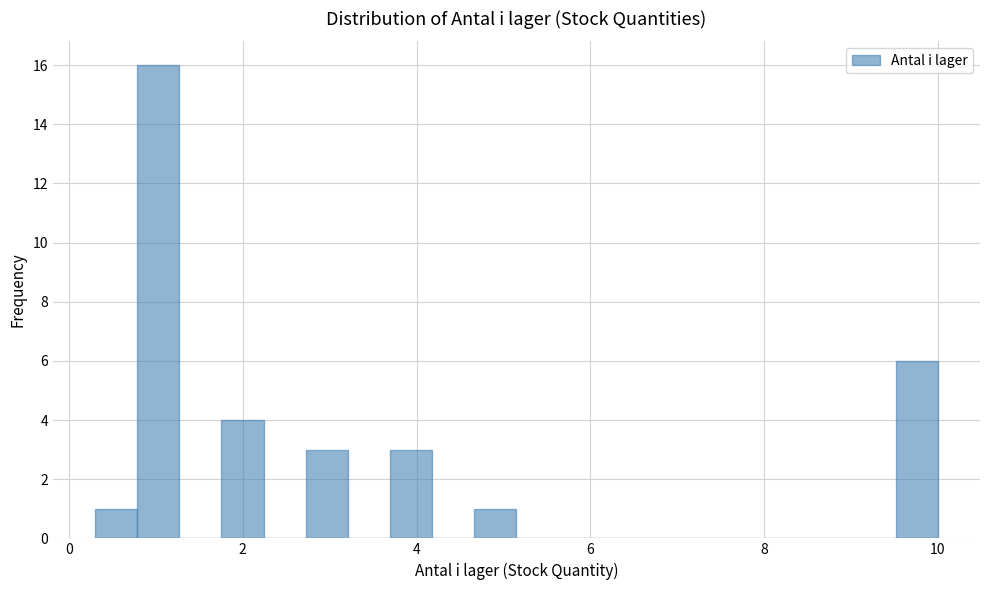

Read against the x-axis, roughly where is the centre of the tallest bar?

1.0